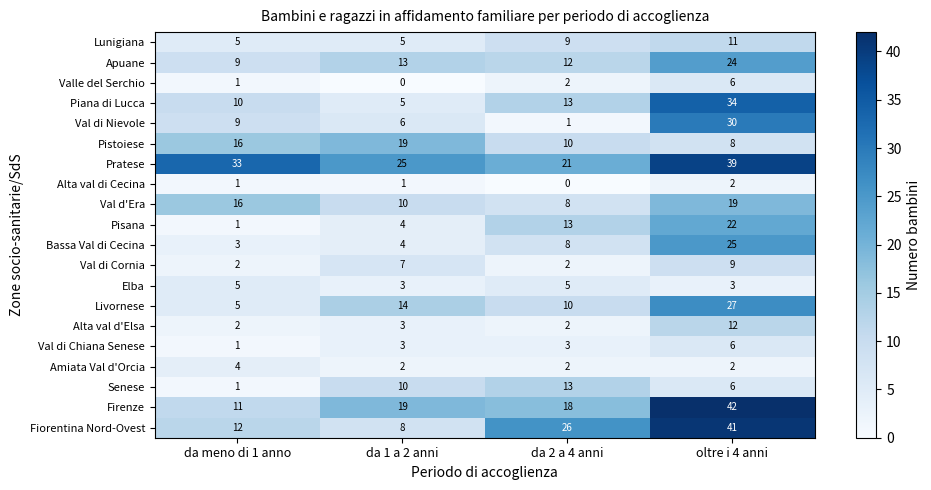

Where is Val di Cornia nearest to the value 5?

da 1 a 2 anni